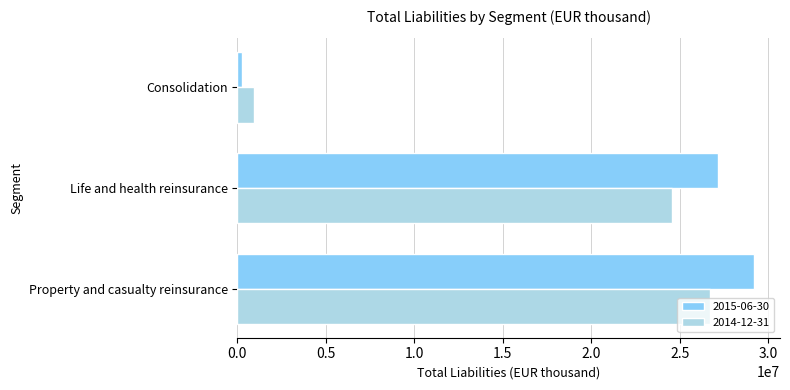

Which series has the widest spread of values?

2015-06-30